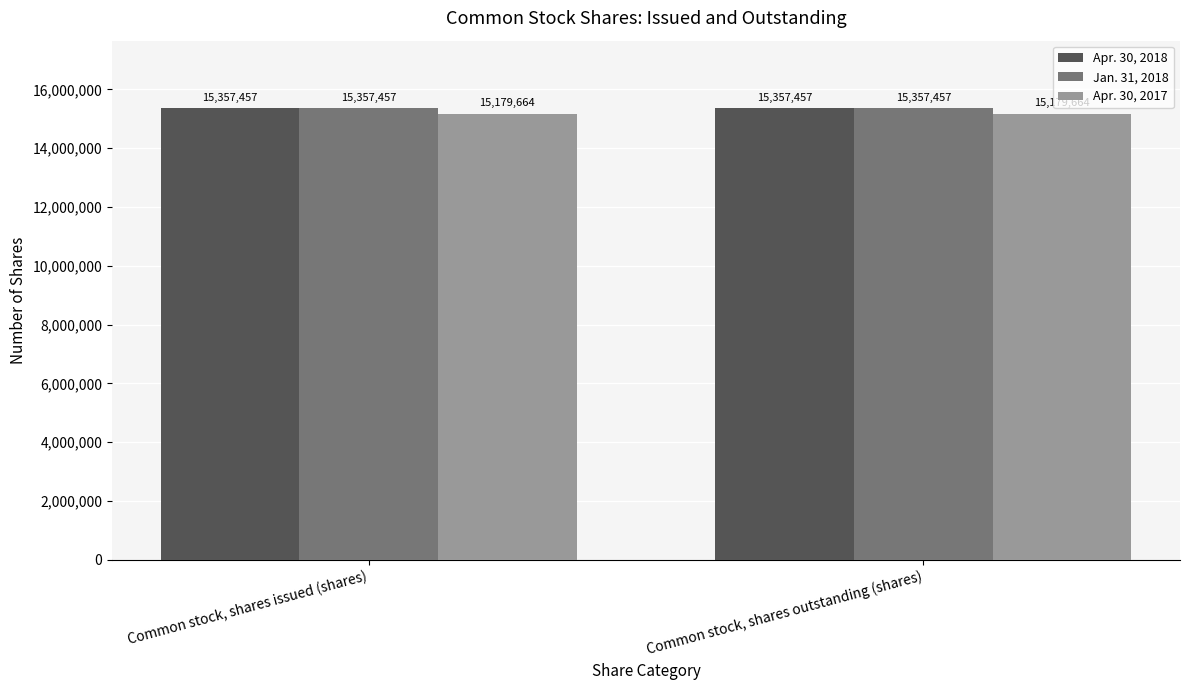

What is the maximum value for Apr. 30, 2018?

15357457